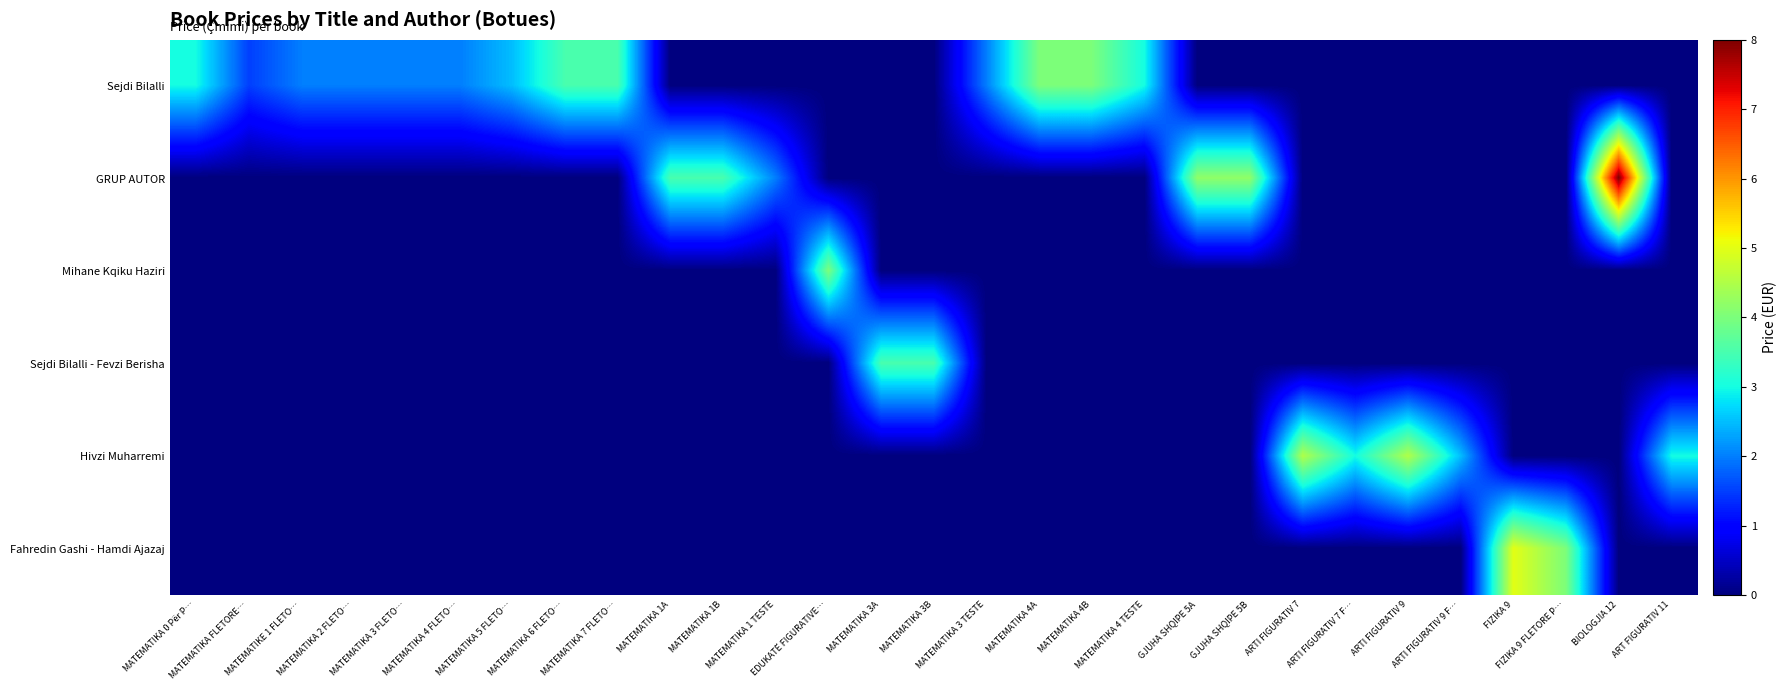

Reading right to left, transcribe all the data shown in this chart.

Sejdi Bilalli: ART FIGURATIV 11=0.0	BIOLOGJIA 12=0.0	FIZIKA 9 FLETORE P…=0.0	FIZIKA 9=0.0	ARTI FIGURATIV 9 F…=0.0	ARTI FIGURATIV 9=0.0	ARTI FIGURATIV 7 F…=0.0	ARTI FIGURATIV 7=0.0	GJUHA SHQIPE 5B=0.0	GJUHA SHQIPE 5A=0.0	MATEMATIKA 4 TESTE=3.0	MATEMATIKA 4B=4.0	MATEMATIKA 4A=4.0	MATEMATIKA 3 TESTE=2.0	MATEMATIKA 3B=0.0	MATEMATIKA 3A=0.0	EDUKATË FIGURATIVE…=0.0	MATEMATIKA 1 TESTE=0.0	MATEMATIKA 1B=0.0	MATEMATIKA 1A=0.0	MATEMATIKA 7 FLETO…=3.5	MATEMATIKA 6 FLETO…=3.5	MATEMATIKA 5 FLETO…=2.5	MATEMATIKA 4 FLETO…=2.0	MATEMATIKA 3 FLETO…=2.0	MATEMATIKA 2 FLETO…=2.0	MATEMATIKE 1 FLETO…=2.0	MATEMATIKA FLETORE…=1.5	MATEMATIKA 0 Për P…=3.0
GRUP AUTOR: ART FIGURATIV 11=0.0	BIOLOGJIA 12=8.0	FIZIKA 9 FLETORE P…=0.0	FIZIKA 9=0.0	ARTI FIGURATIV 9 F…=0.0	ARTI FIGURATIV 9=0.0	ARTI FIGURATIV 7 F…=0.0	ARTI FIGURATIV 7=0.0	GJUHA SHQIPE 5B=4.2	GJUHA SHQIPE 5A=4.2	MATEMATIKA 4 TESTE=0.0	MATEMATIKA 4B=0.0	MATEMATIKA 4A=0.0	MATEMATIKA 3 TESTE=0.0	MATEMATIKA 3B=0.0	MATEMATIKA 3A=0.0	EDUKATË FIGURATIVE…=0.0	MATEMATIKA 1 TESTE=2.0	MATEMATIKA 1B=3.5	MATEMATIKA 1A=3.5	MATEMATIKA 7 FLETO…=0.0	MATEMATIKA 6 FLETO…=0.0	MATEMATIKA 5 FLETO…=0.0	MATEMATIKA 4 FLETO…=0.0	MATEMATIKA 3 FLETO…=0.0	MATEMATIKA 2 FLETO…=0.0	MATEMATIKE 1 FLETO…=0.0	MATEMATIKA FLETORE…=0.0	MATEMATIKA 0 Për P…=0.0
Mihane Kqiku Haziri: ART FIGURATIV 11=0.0	BIOLOGJIA 12=0.0	FIZIKA 9 FLETORE P…=0.0	FIZIKA 9=0.0	ARTI FIGURATIV 9 F…=0.0	ARTI FIGURATIV 9=0.0	ARTI FIGURATIV 7 F…=0.0	ARTI FIGURATIV 7=0.0	GJUHA SHQIPE 5B=0.0	GJUHA SHQIPE 5A=0.0	MATEMATIKA 4 TESTE=0.0	MATEMATIKA 4B=0.0	MATEMATIKA 4A=0.0	MATEMATIKA 3 TESTE=0.0	MATEMATIKA 3B=0.0	MATEMATIKA 3A=0.0	EDUKATË FIGURATIVE…=4.0	MATEMATIKA 1 TESTE=0.0	MATEMATIKA 1B=0.0	MATEMATIKA 1A=0.0	MATEMATIKA 7 FLETO…=0.0	MATEMATIKA 6 FLETO…=0.0	MATEMATIKA 5 FLETO…=0.0	MATEMATIKA 4 FLETO…=0.0	MATEMATIKA 3 FLETO…=0.0	MATEMATIKA 2 FLETO…=0.0	MATEMATIKE 1 FLETO…=0.0	MATEMATIKA FLETORE…=0.0	MATEMATIKA 0 Për P…=0.0
Sejdi Bilalli - Fevzi Berisha: ART FIGURATIV 11=0.0	BIOLOGJIA 12=0.0	FIZIKA 9 FLETORE P…=0.0	FIZIKA 9=0.0	ARTI FIGURATIV 9 F…=0.0	ARTI FIGURATIV 9=0.0	ARTI FIGURATIV 7 F…=0.0	ARTI FIGURATIV 7=0.0	GJUHA SHQIPE 5B=0.0	GJUHA SHQIPE 5A=0.0	MATEMATIKA 4 TESTE=0.0	MATEMATIKA 4B=0.0	MATEMATIKA 4A=0.0	MATEMATIKA 3 TESTE=0.0	MATEMATIKA 3B=3.5	MATEMATIKA 3A=3.5	EDUKATË FIGURATIVE…=0.0	MATEMATIKA 1 TESTE=0.0	MATEMATIKA 1B=0.0	MATEMATIKA 1A=0.0	MATEMATIKA 7 FLETO…=0.0	MATEMATIKA 6 FLETO…=0.0	MATEMATIKA 5 FLETO…=0.0	MATEMATIKA 4 FLETO…=0.0	MATEMATIKA 3 FLETO…=0.0	MATEMATIKA 2 FLETO…=0.0	MATEMATIKE 1 FLETO…=0.0	MATEMATIKA FLETORE…=0.0	MATEMATIKA 0 Për P…=0.0
Hivzi Muharremi: ART FIGURATIV 11=3.0	BIOLOGJIA 12=0.0	FIZIKA 9 FLETORE P…=0.0	FIZIKA 9=0.0	ARTI FIGURATIV 9 F…=2.5	ARTI FIGURATIV 9=4.5	ARTI FIGURATIV 7 F…=3.0	ARTI FIGURATIV 7=4.5	GJUHA SHQIPE 5B=0.0	GJUHA SHQIPE 5A=0.0	MATEMATIKA 4 TESTE=0.0	MATEMATIKA 4B=0.0	MATEMATIKA 4A=0.0	MATEMATIKA 3 TESTE=0.0	MATEMATIKA 3B=0.0	MATEMATIKA 3A=0.0	EDUKATË FIGURATIVE…=0.0	MATEMATIKA 1 TESTE=0.0	MATEMATIKA 1B=0.0	MATEMATIKA 1A=0.0	MATEMATIKA 7 FLETO…=0.0	MATEMATIKA 6 FLETO…=0.0	MATEMATIKA 5 FLETO…=0.0	MATEMATIKA 4 FLETO…=0.0	MATEMATIKA 3 FLETO…=0.0	MATEMATIKA 2 FLETO…=0.0	MATEMATIKE 1 FLETO…=0.0	MATEMATIKA FLETORE…=0.0	MATEMATIKA 0 Për P…=0.0
Fahredin Gashi - Hamdi Ajazaj: ART FIGURATIV 11=0.0	BIOLOGJIA 12=0.0	FIZIKA 9 FLETORE P…=4.0	FIZIKA 9=5.0	ARTI FIGURATIV 9 F…=0.0	ARTI FIGURATIV 9=0.0	ARTI FIGURATIV 7 F…=0.0	ARTI FIGURATIV 7=0.0	GJUHA SHQIPE 5B=0.0	GJUHA SHQIPE 5A=0.0	MATEMATIKA 4 TESTE=0.0	MATEMATIKA 4B=0.0	MATEMATIKA 4A=0.0	MATEMATIKA 3 TESTE=0.0	MATEMATIKA 3B=0.0	MATEMATIKA 3A=0.0	EDUKATË FIGURATIVE…=0.0	MATEMATIKA 1 TESTE=0.0	MATEMATIKA 1B=0.0	MATEMATIKA 1A=0.0	MATEMATIKA 7 FLETO…=0.0	MATEMATIKA 6 FLETO…=0.0	MATEMATIKA 5 FLETO…=0.0	MATEMATIKA 4 FLETO…=0.0	MATEMATIKA 3 FLETO…=0.0	MATEMATIKA 2 FLETO…=0.0	MATEMATIKE 1 FLETO…=0.0	MATEMATIKA FLETORE…=0.0	MATEMATIKA 0 Për P…=0.0